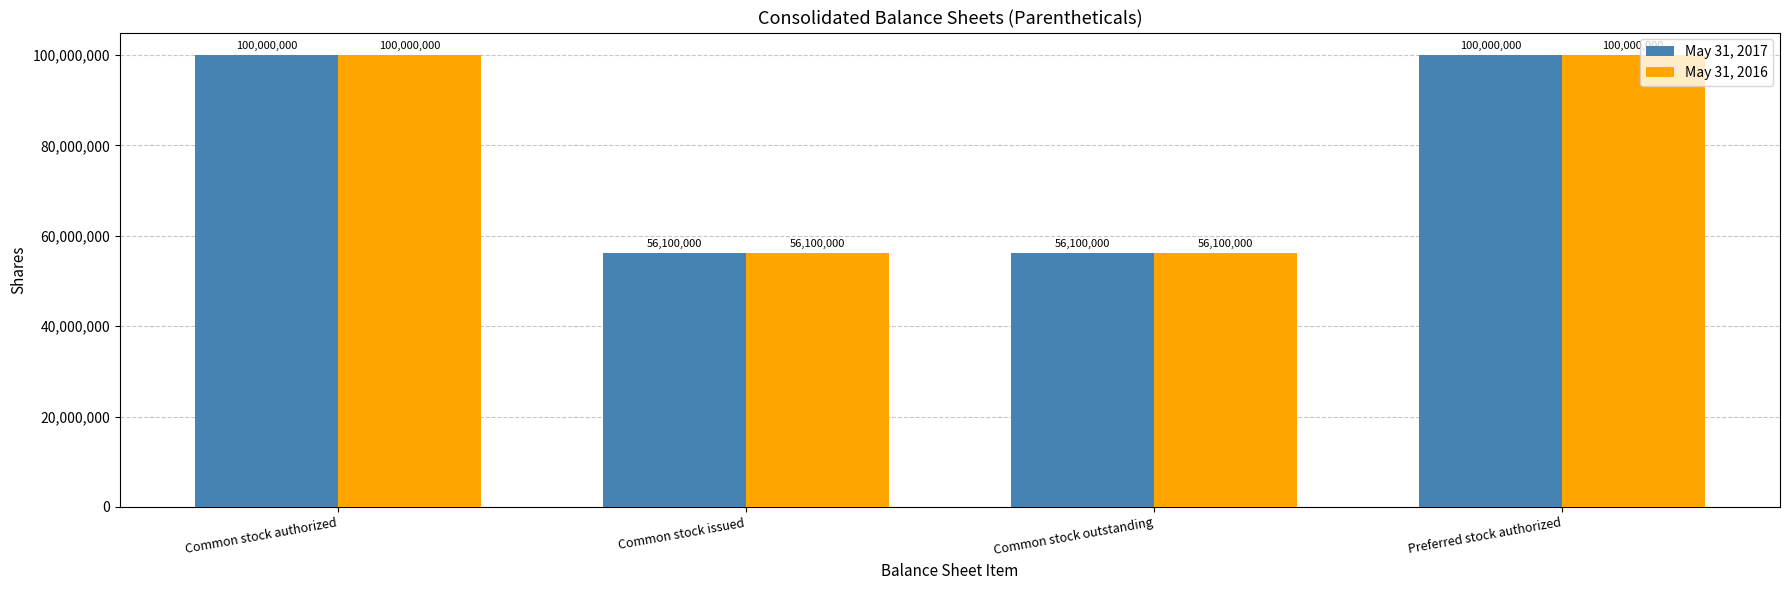

At how many categories does at least one series exceed 69616961?

2